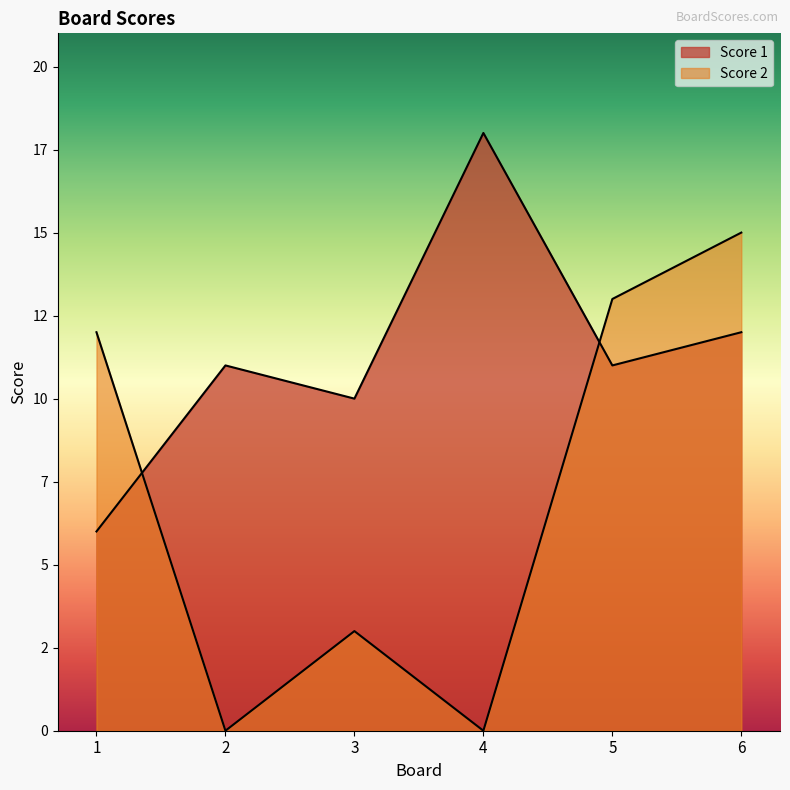

Which series has the largest range (max minus min)?

Score 2